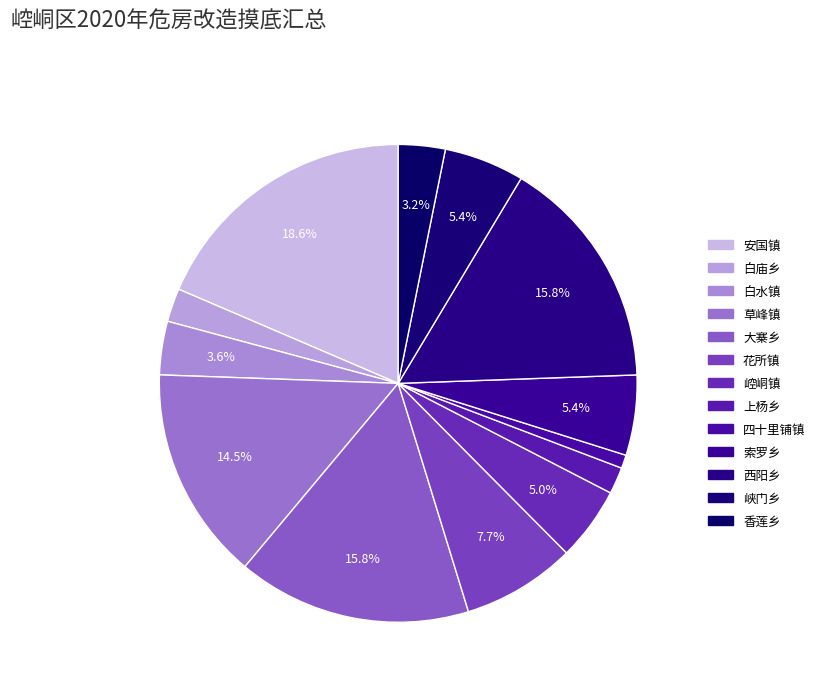

What percentage is the 安国镇 slice, to the nearest percent?

19%